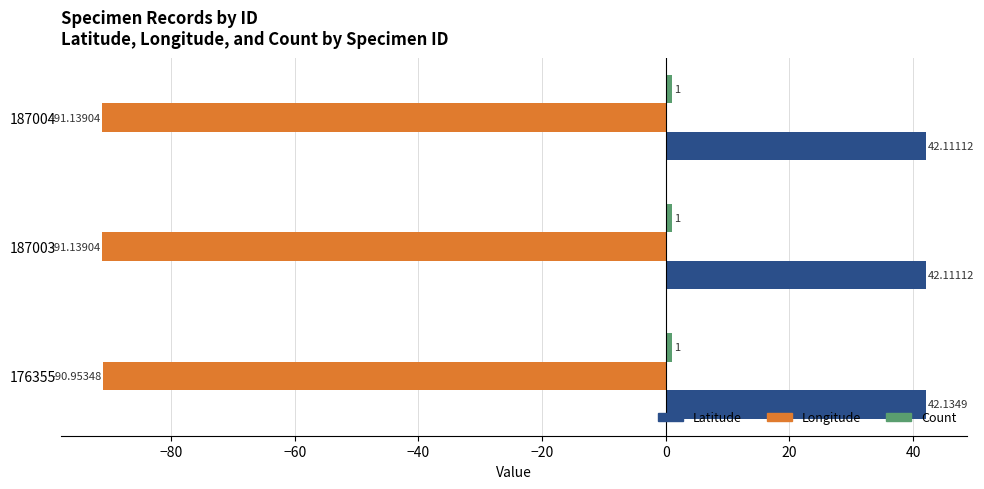

Between 176355 and 187003, which series saw the biggest shift?

Longitude